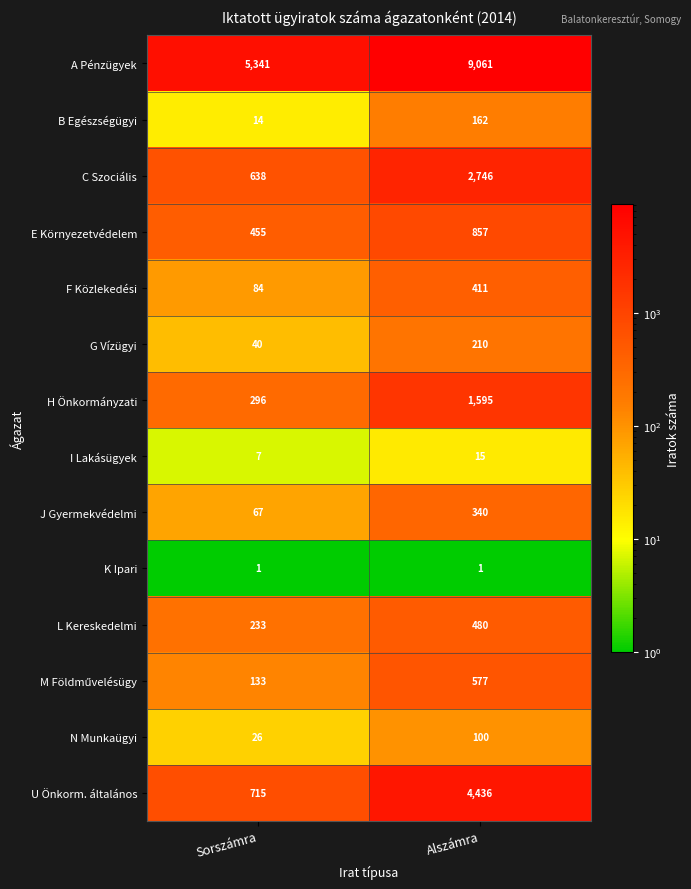

At which category is the sum across all series the highest?

Alszámra